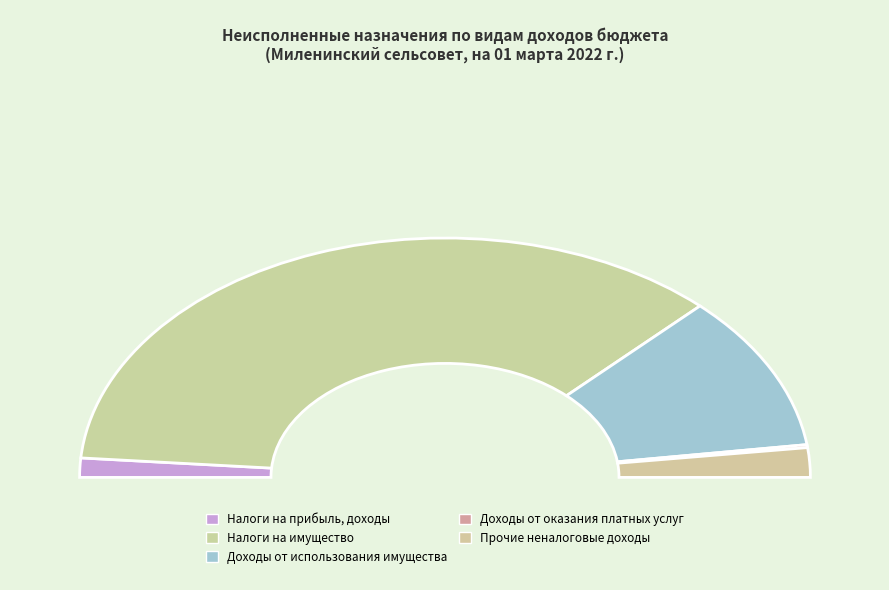

To the nearest percent, what is the combined percentage of Доходы от оказания платных услуг and Прочие неналоговые доходы?

4%